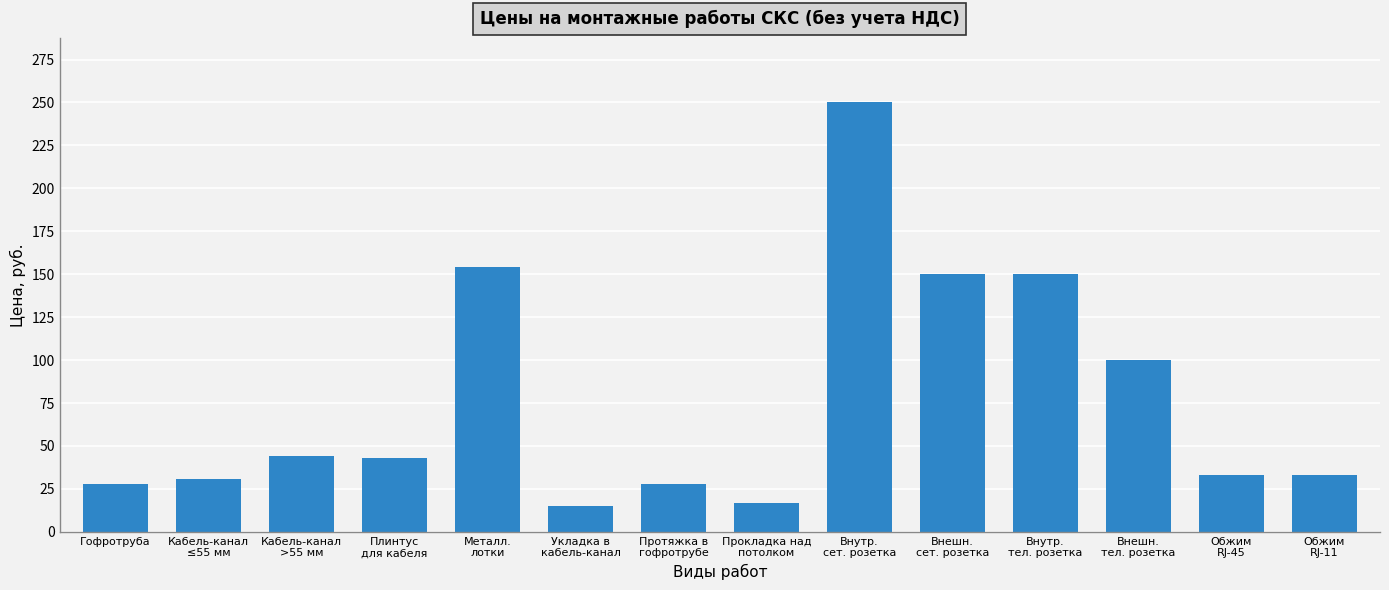

What is the label of the 12th bar from the right?

Кабель-канал
>55 мм